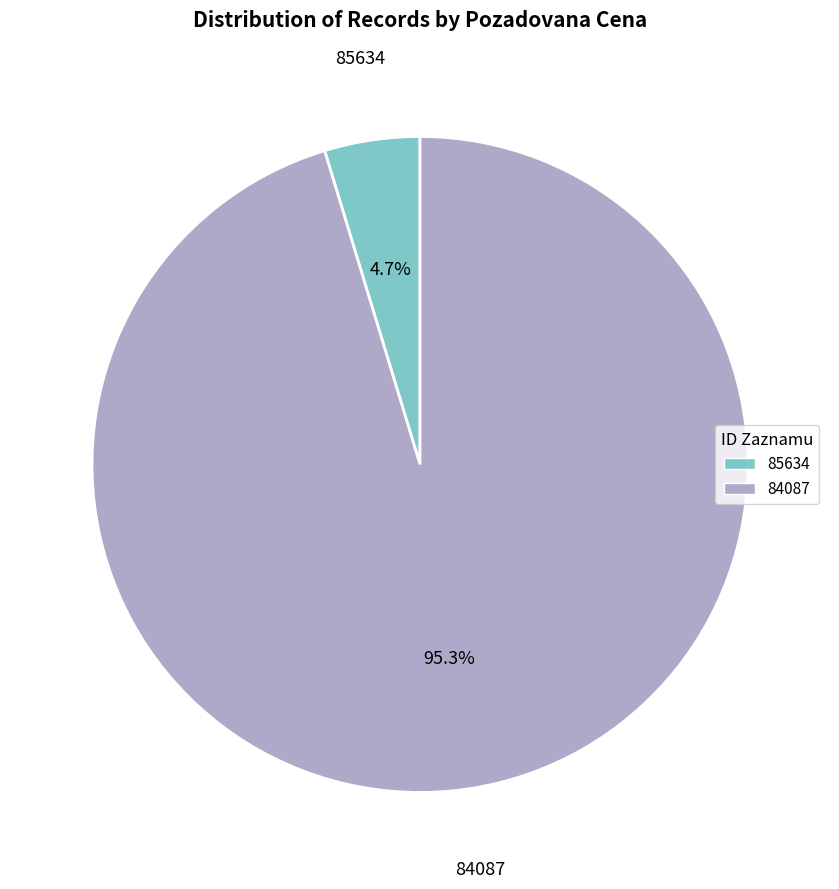

Rank the categories by value from highest to lowest.

84087, 85634